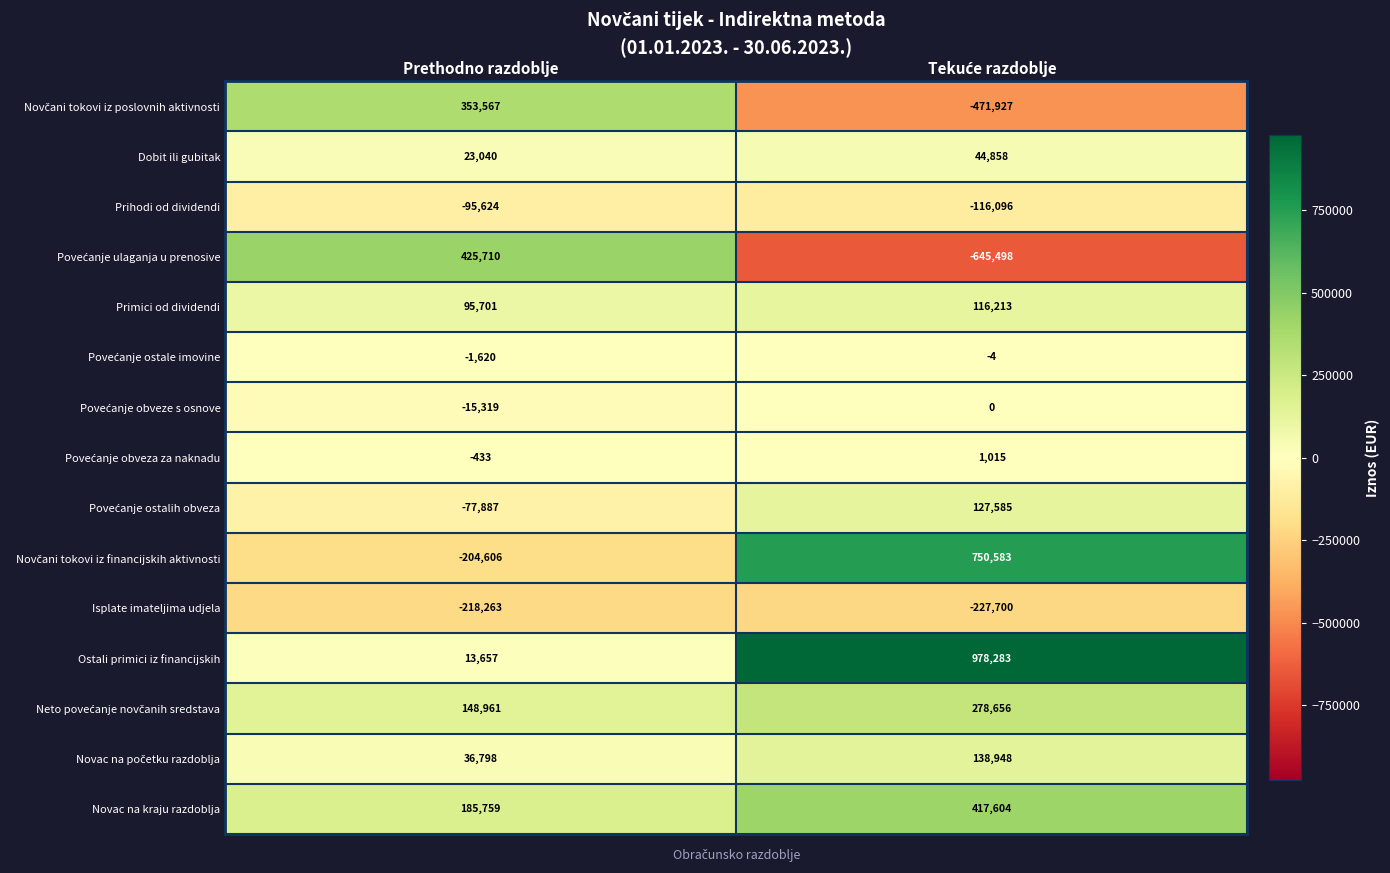

What is the maximum value shown in the chart?

978283